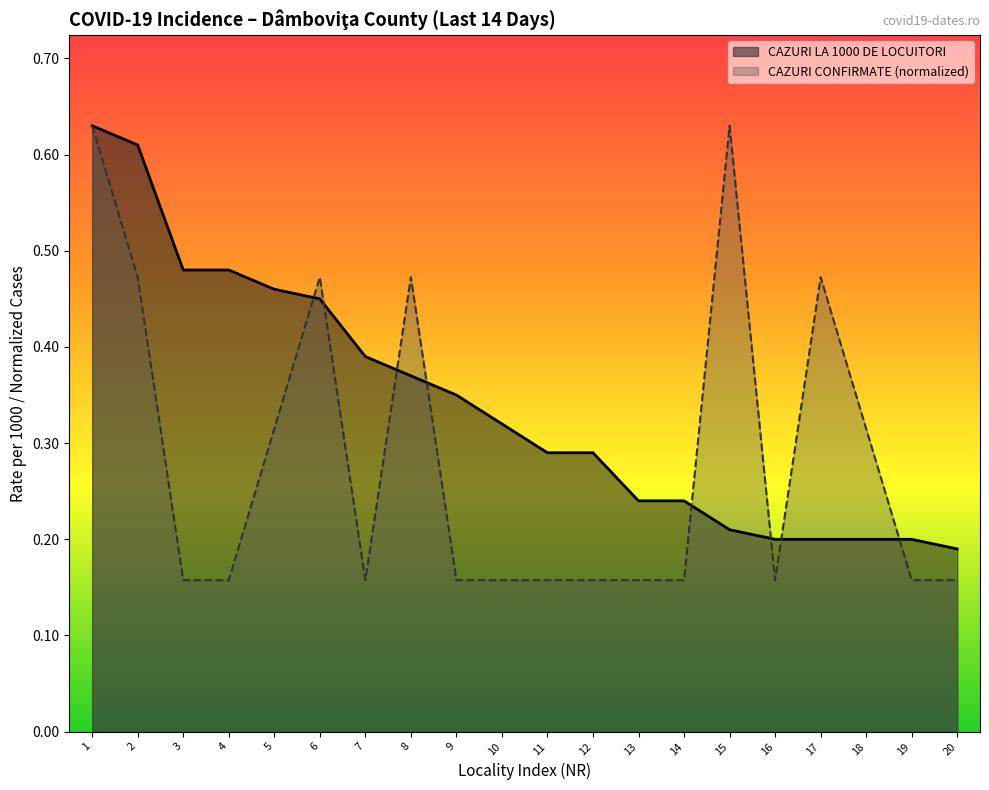

How many intersections are there between CAZURI CONFIRMATE and CAZURI LA 1000 DE LOCUITORI?

8